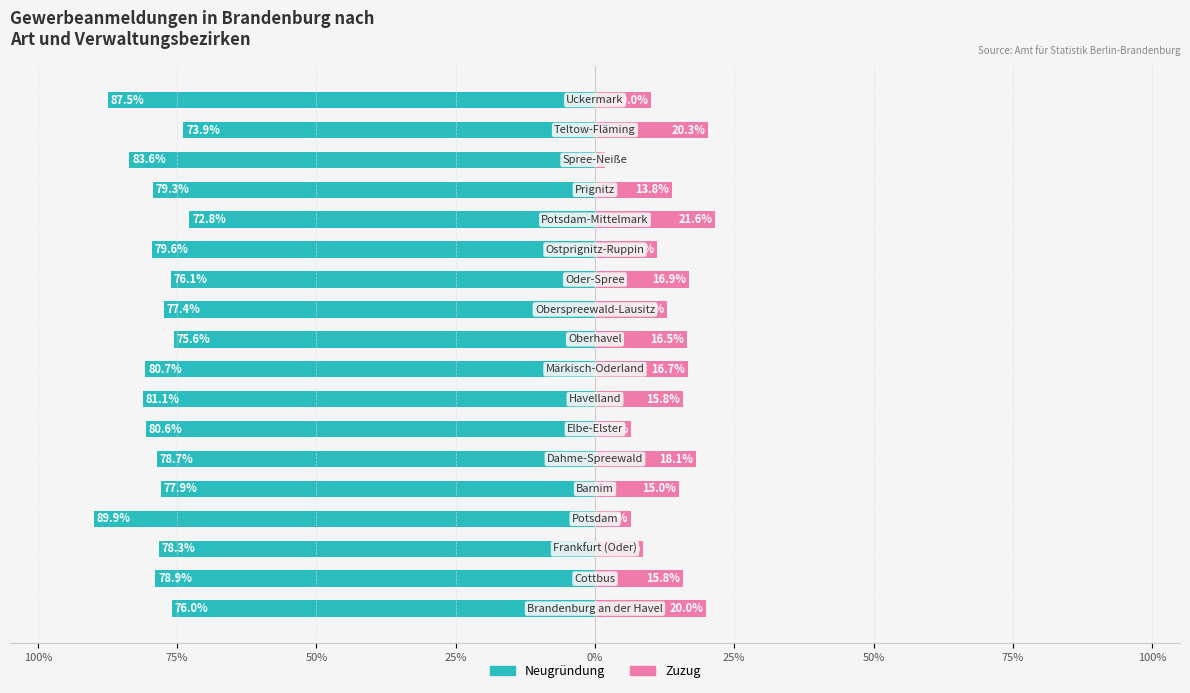

How many categories are shown in the chart?

18